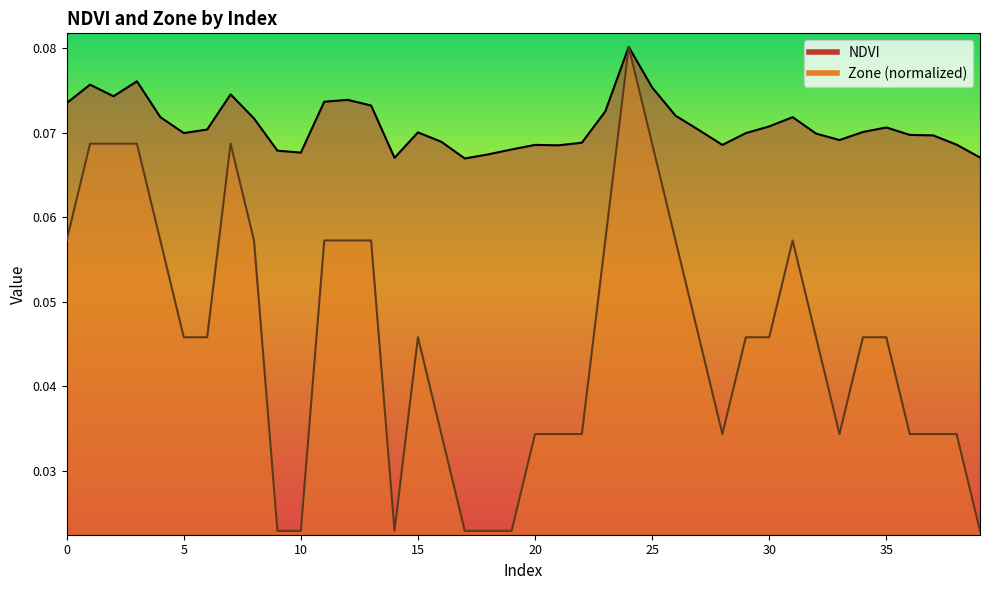

At 33, list the series in order from smallest to largest.

Zone, NDVI